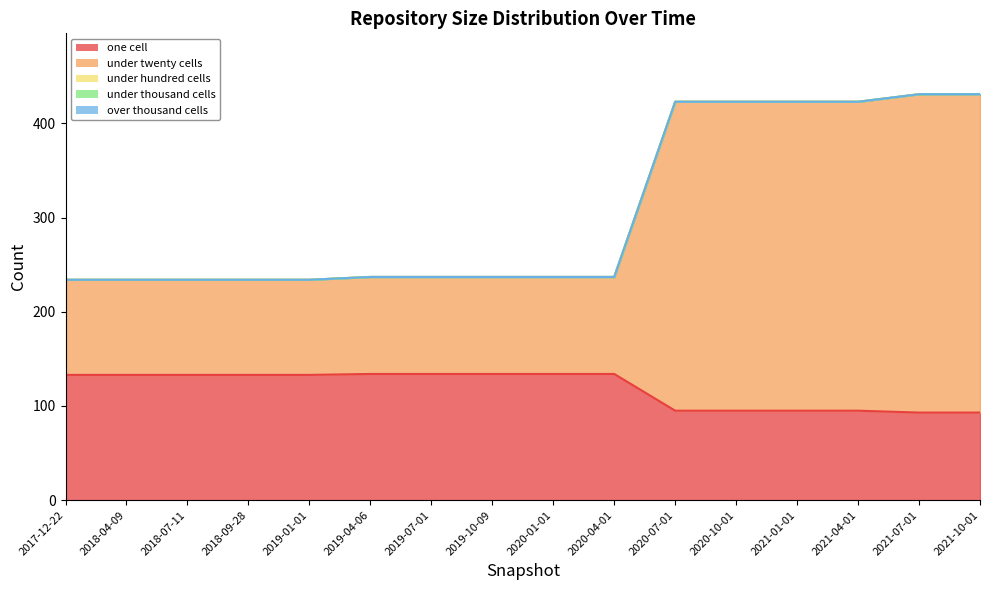

What is the label of the 12th point from the right?

2019-01-01